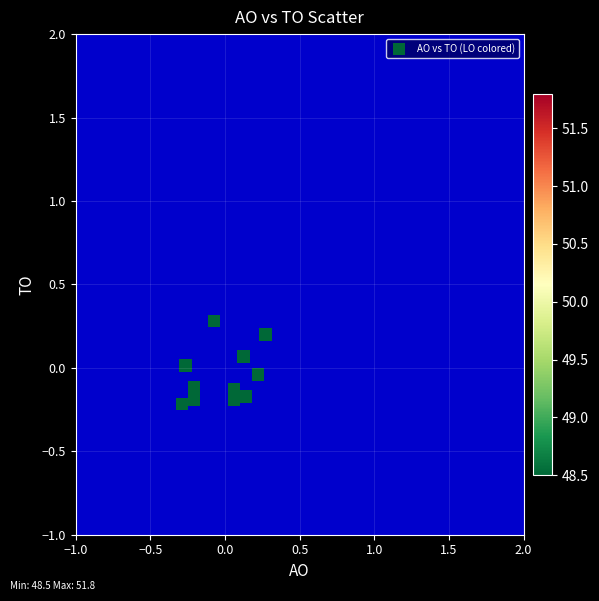

What is the range of X values (max minus min)?

0.6